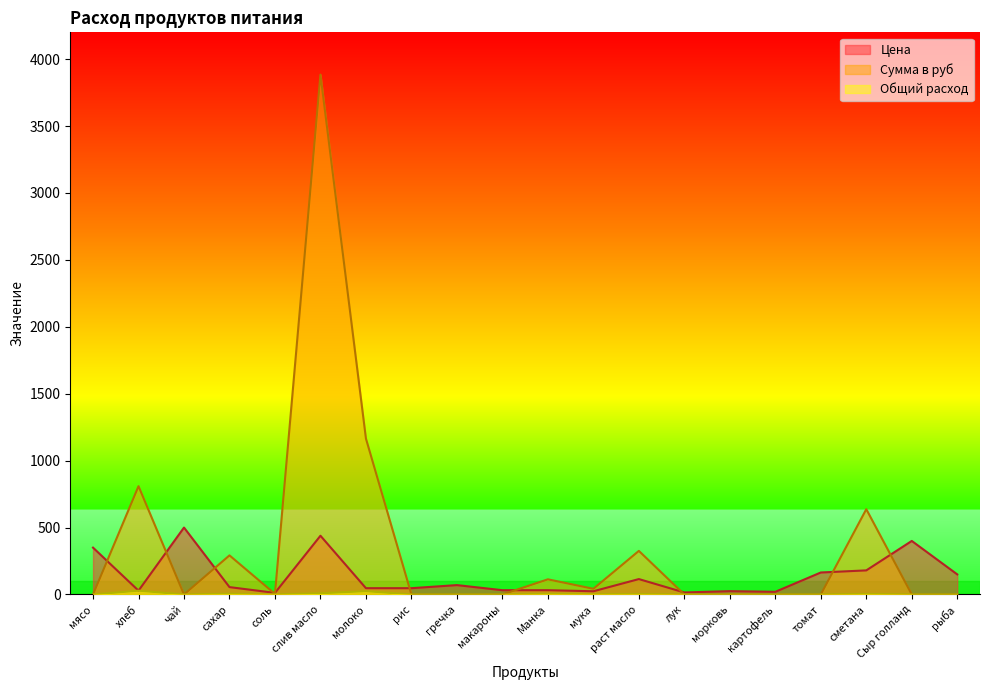

True or false: Сумма в руб and Общий расход intersect in this chart.

False